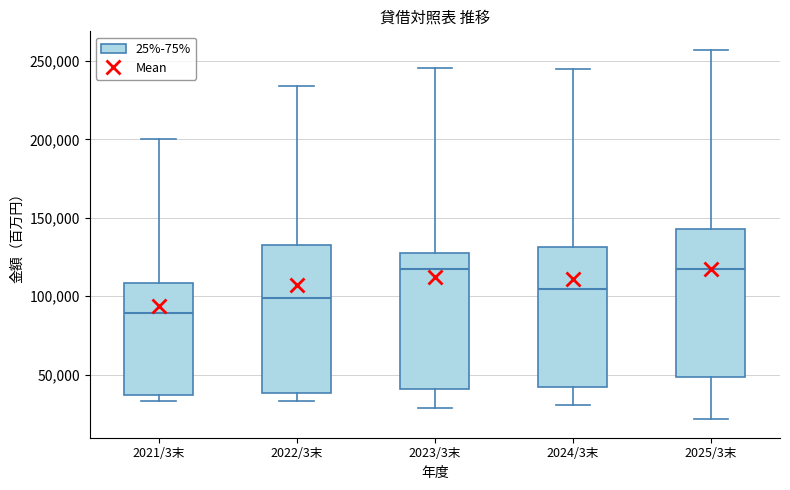

Where is the upper edge of the box for 2024/3末 on the y-axis? The values are not printed on the chart, so give them approximately, as read against the axis.

130000